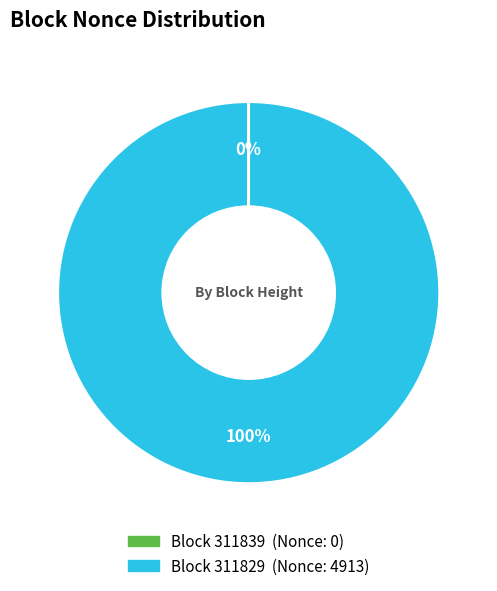

Is there a majority slice in this chart?

Yes